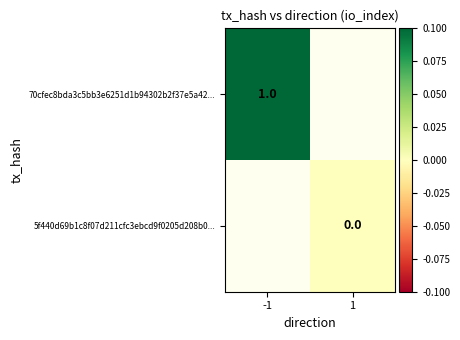

Is the value of 70cfec8bda3c5bb3e6251d1b94302b2f37e5a42... at -1 greater than the value of 5f440d69b1c8f07d211cfc3ebcd9f0205d208b0... at 1?

Yes